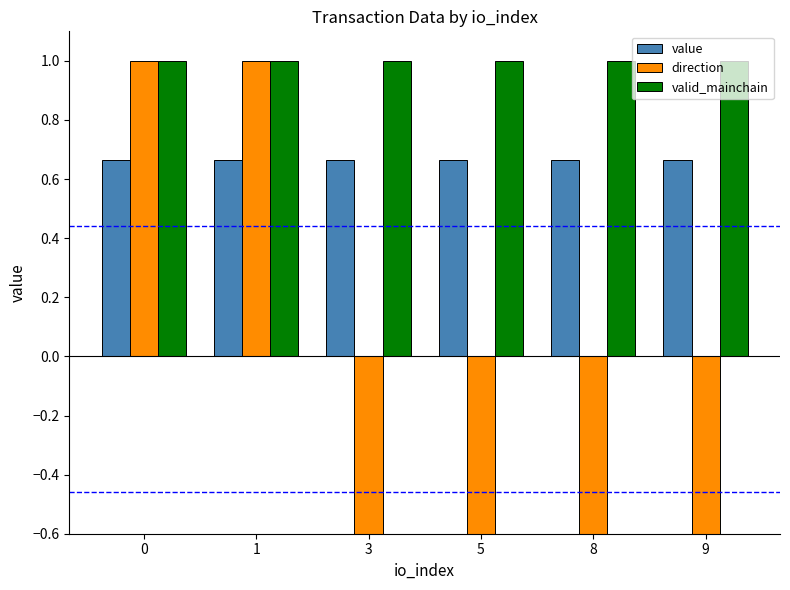

Reading right to left, list all the values displayed in this chart.

value: 0.7	0.7	0.7	0.7	0.7	0.7
direction: -1.0	-1.0	-1.0	-1.0	1.0	1.0
valid_mainchain: 1.0	1.0	1.0	1.0	1.0	1.0